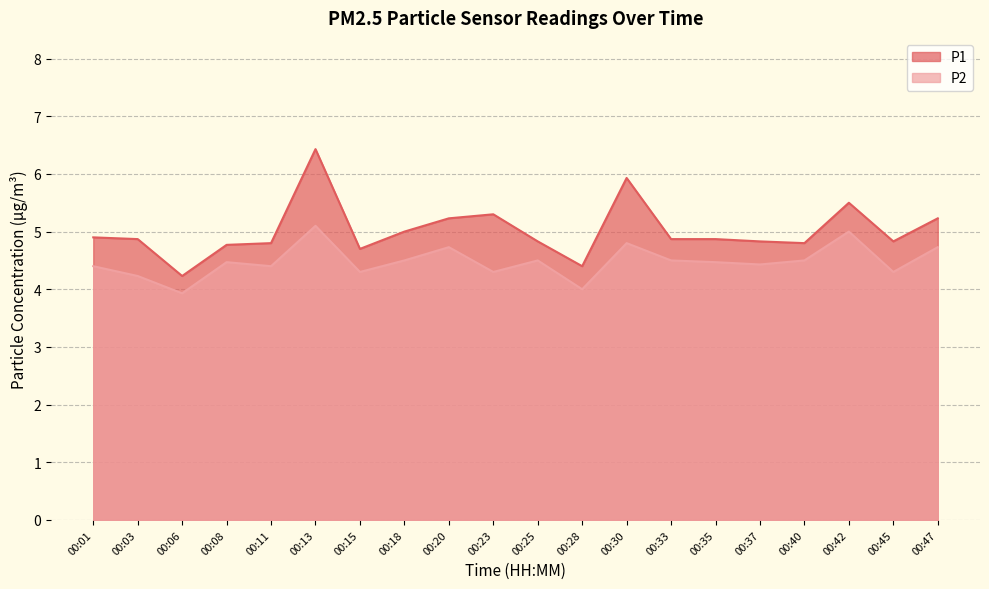

Reading left to right, list all the values displayed in this chart.

P1: 00:01=4.9	00:03=4.9	00:06=4.2	00:08=4.8	00:11=4.8	00:13=6.4	00:15=4.7	00:18=5.0	00:20=5.2	00:23=5.3	00:25=4.8	00:28=4.4	00:30=5.9	00:33=4.9	00:35=4.9	00:37=4.8	00:40=4.8	00:42=5.5	00:45=4.8	00:47=5.2
P2: 00:01=4.4	00:03=4.2	00:06=3.9	00:08=4.5	00:11=4.4	00:13=5.1	00:15=4.3	00:18=4.5	00:20=4.7	00:23=4.3	00:25=4.5	00:28=4.0	00:30=4.8	00:33=4.5	00:35=4.5	00:37=4.4	00:40=4.5	00:42=5.0	00:45=4.3	00:47=4.7